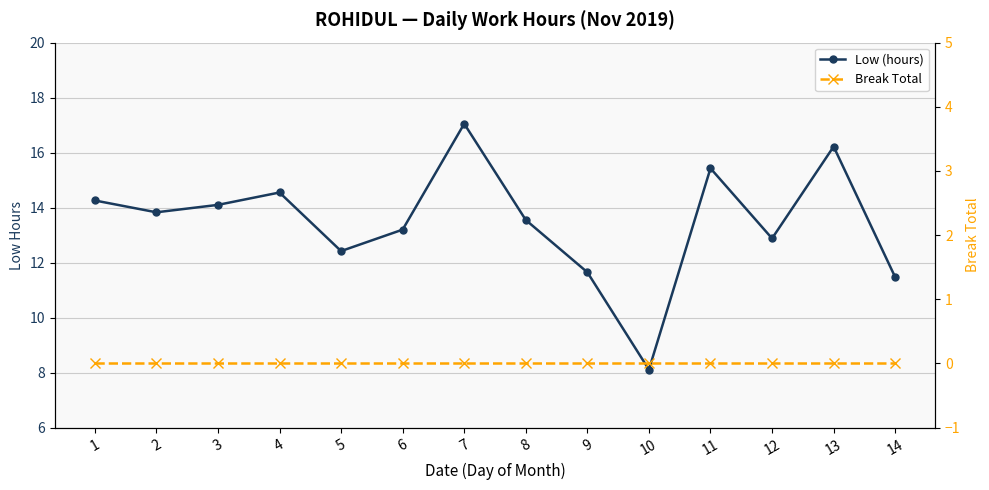

At which category does Low (hours) reach its first local peak?

4